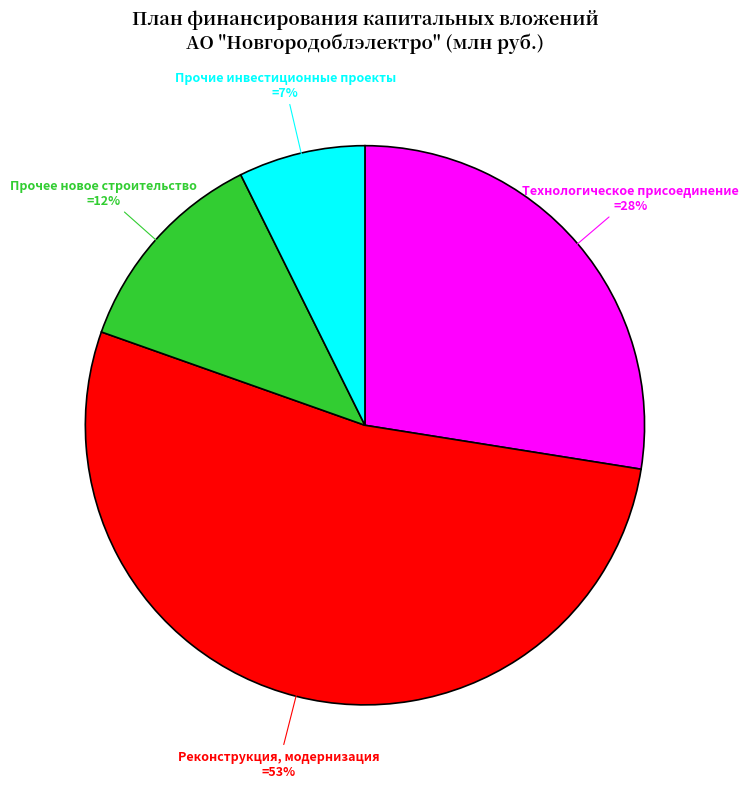

Does any single category account for the majority?

Yes